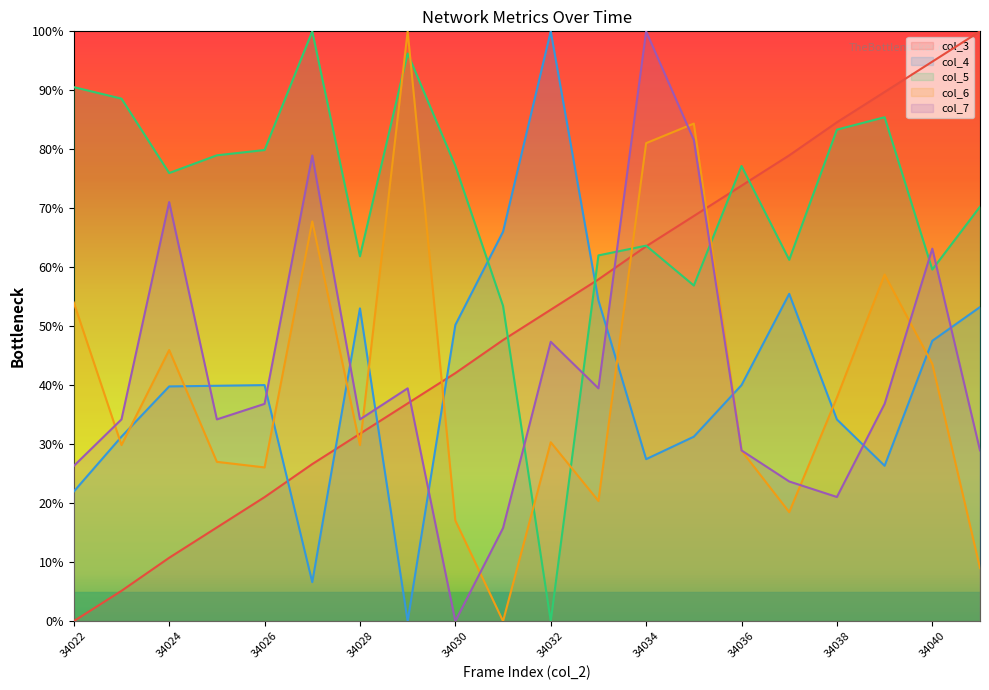

Is the value of col_5 at 34037 greater than the value of col_7 at 34039?

Yes